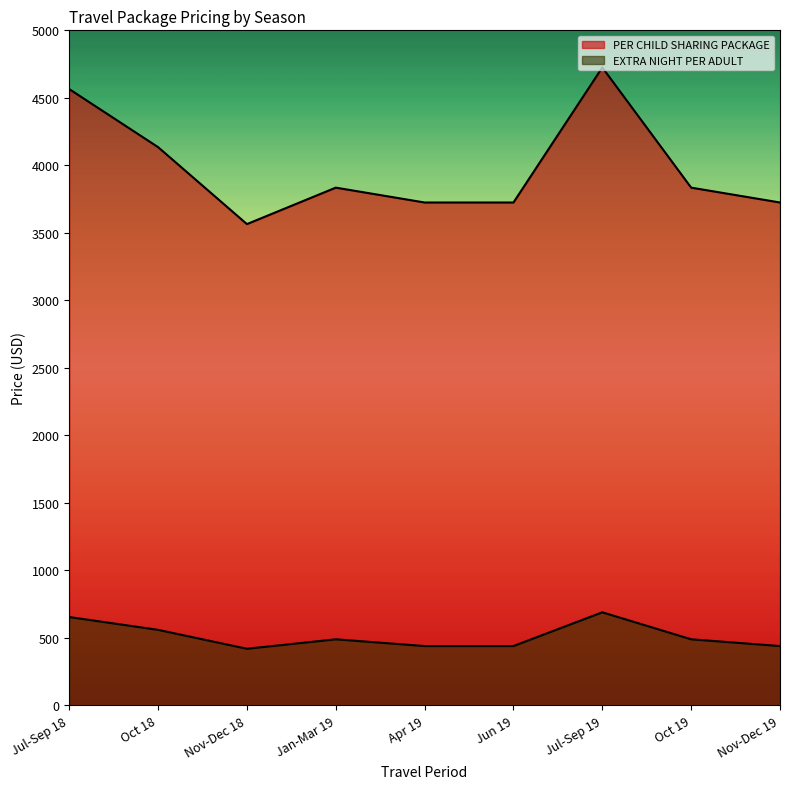

What is the sum of all PER CHILD SHARING PACKAGE values?

35835